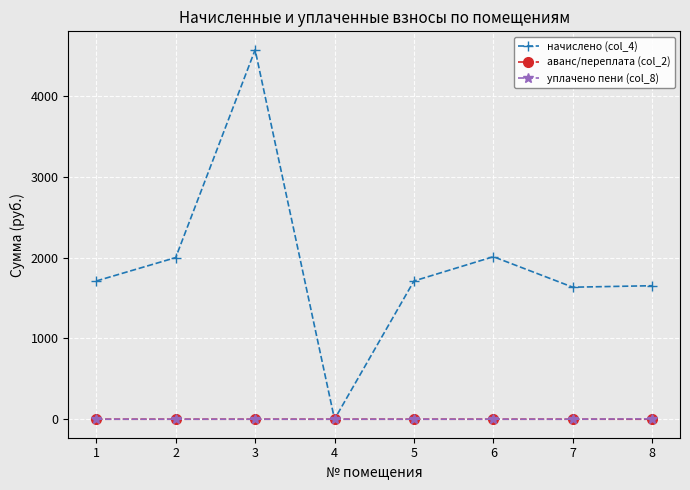

How many data points does each series have?

8